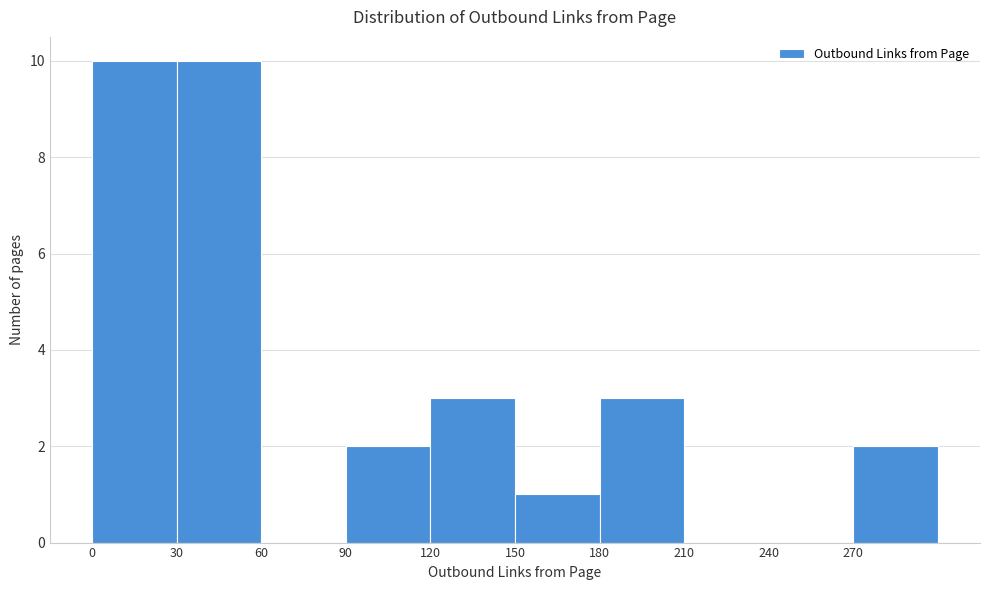

Reading left to right, list every bar in this chart as the range it spans on the x-axis followed by its height. The values are not printed on the chart, so give them approximately, as read against the axis.

0 to 30: 10
30 to 60: 10
60 to 90: 0
90 to 120: 2
120 to 150: 3
150 to 180: 1
180 to 210: 3
210 to 240: 0
240 to 270: 0
270 to 300: 2